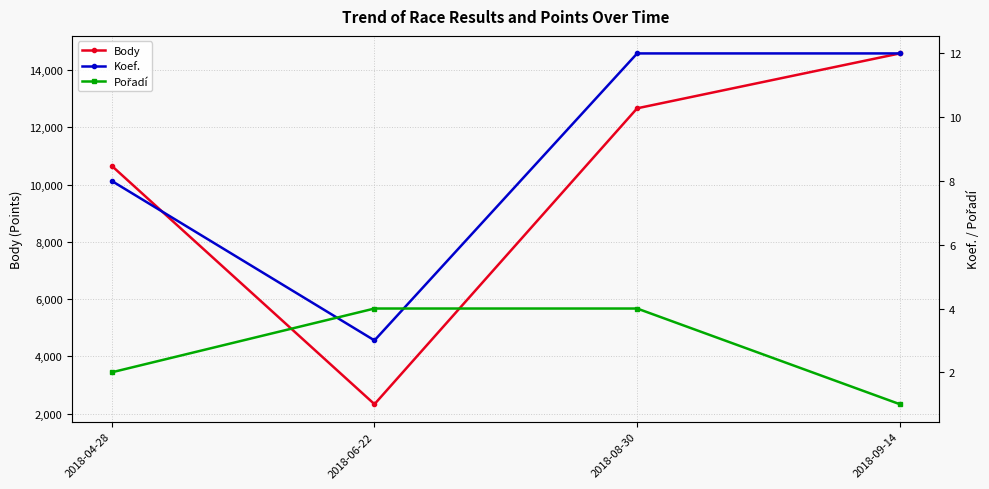

What is the average value of the Koef. series?

9